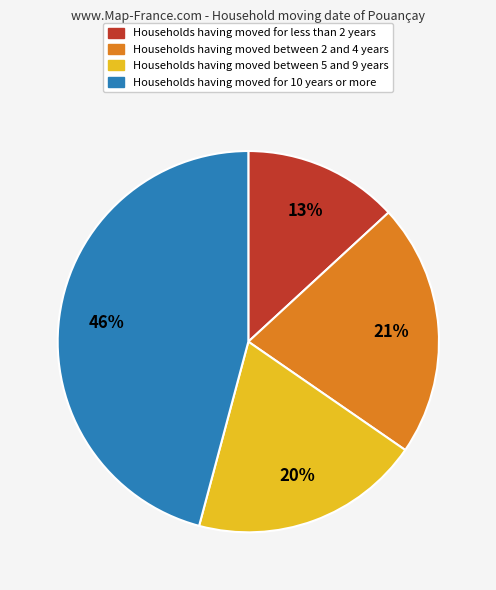

To the nearest percent, what is the average slice percentage?

25%